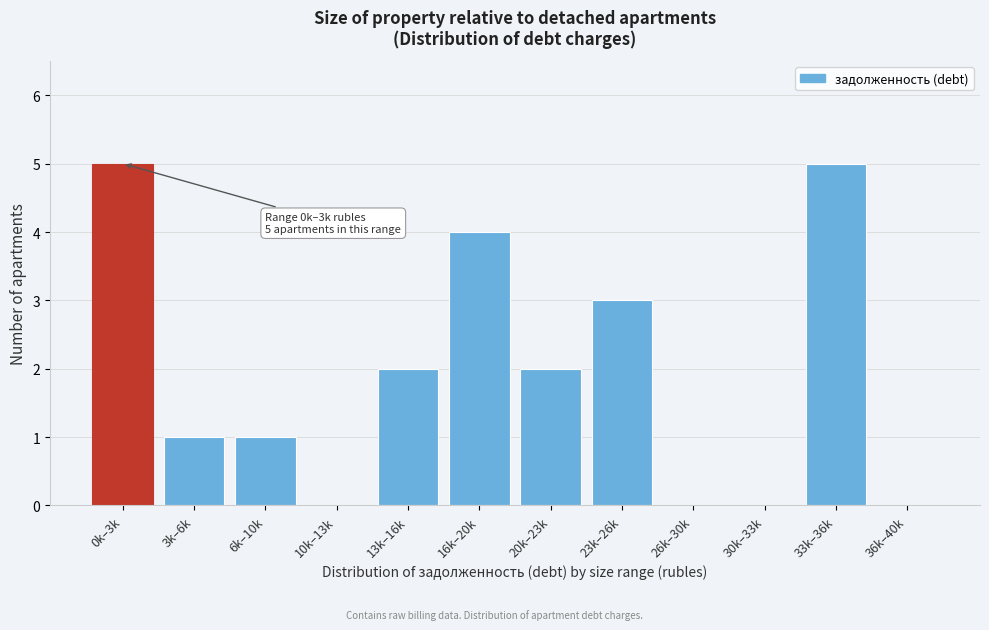

Reading left to right, what are all the values shown in this chart?

0k–3k=5	3k–6k=1	6k–10k=1	10k–13k=0	13k–16k=2	16k–20k=4	20k–23k=2	23k–26k=3	26k–30k=0	30k–33k=0	33k–36k=5	36k–40k=0